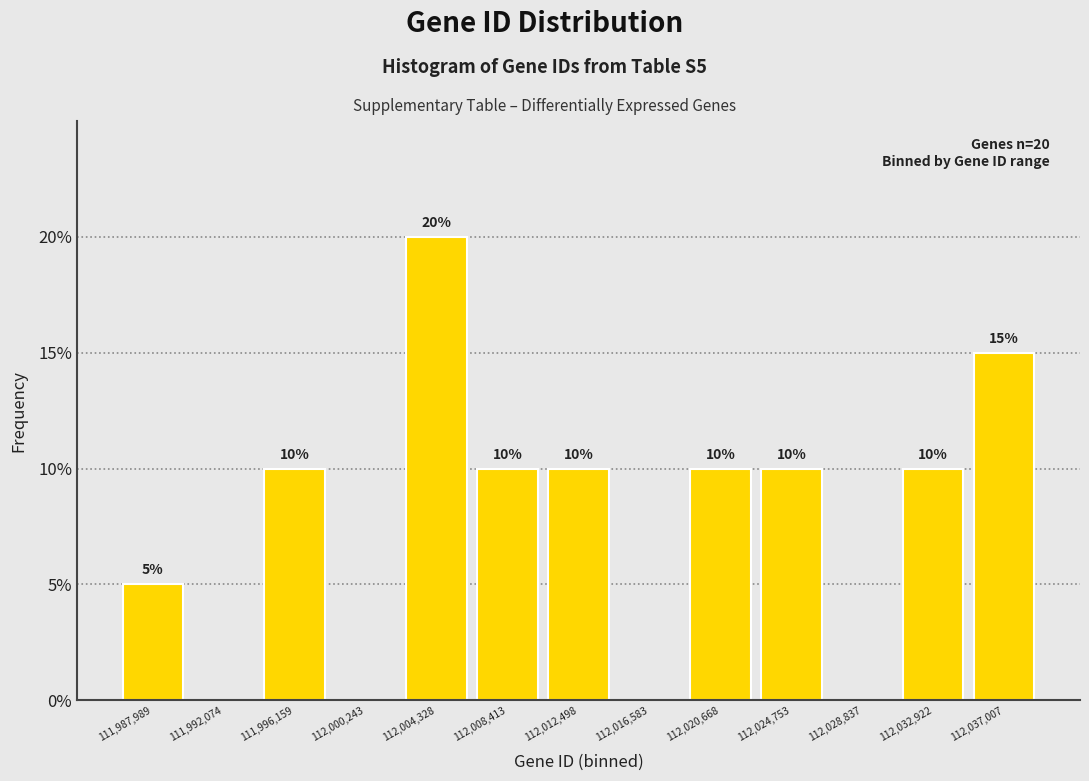

Which range on the x-axis has the tallest bar?

112002500 to 112006500